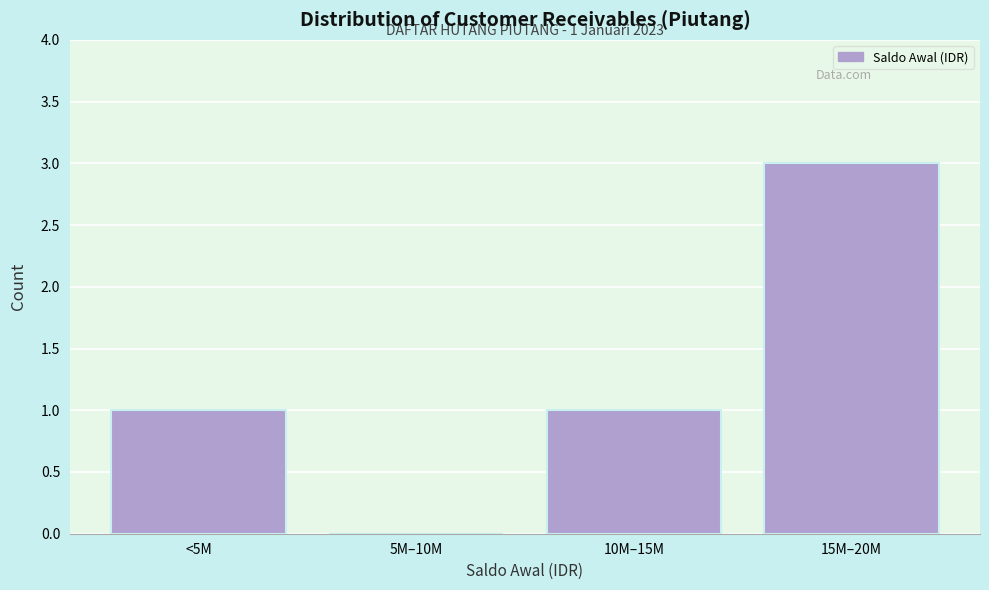

Reading right to left, what are all the values shown in this chart?

15M–20M=3	10M–15M=1	5M–10M=0	<5M=1